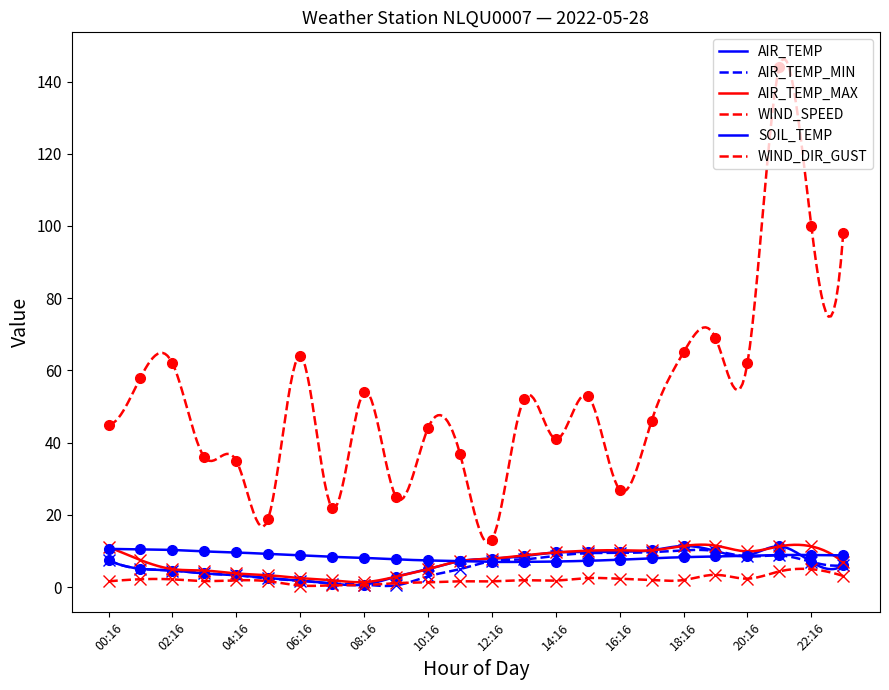

Reading right to left, list all the values displayed in this chart.

AIR_TEMP: 23:16=6.1	22:16=7.0	21:16=11.3	20:16=8.8	19:16=10.0	18:16=11.4	17:16=10.2	16:16=9.8	15:16=9.7	14:16=9.6	13:16=8.6	12:16=7.9	11:16=7.2	10:16=5.0	09:16=2.9	08:16=0.7	07:16=1.0	06:16=1.8	05:16=2.5	04:16=3.3	03:16=3.8	02:16=4.6	01:16=5.1	00:16=7.5
AIR_TEMP_MIN: 23:16=6.1	22:16=7.0	21:16=8.8	20:16=8.5	19:16=10.0	18:16=10.2	17:16=9.7	16:16=9.5	15:16=9.4	14:16=8.7	13:16=7.7	12:16=7.2	11:16=5.0	10:16=3.0	09:16=0.5	08:16=0.7	07:16=1.0	06:16=1.8	05:16=2.4	04:16=3.3	03:16=3.8	02:16=4.6	01:16=5.1	00:16=7.5
AIR_TEMP_MAX: 23:16=6.9	22:16=11.3	21:16=11.3	20:16=9.9	19:16=11.5	18:16=11.4	17:16=10.2	16:16=10.2	15:16=10.1	14:16=9.6	13:16=8.8	12:16=7.9	11:16=7.2	10:16=5.0	09:16=2.9	08:16=1.4	07:16=1.9	06:16=2.5	05:16=3.3	04:16=3.8	03:16=4.6	02:16=5.0	01:16=7.5	00:16=11.1
WIND_SPEED: 23:16=3.1	22:16=5.0	21:16=4.4	20:16=2.4	19:16=3.4	18:16=2.0	17:16=2.0	16:16=2.3	15:16=2.5	14:16=1.8	13:16=1.9	12:16=1.6	11:16=1.6	10:16=1.3	09:16=1.1	08:16=0.6	07:16=0.5	06:16=0.4	05:16=1.6	04:16=1.9	03:16=1.7	02:16=2.2	01:16=2.2	00:16=1.6
SOIL_TEMP: 23:16=8.8	22:16=8.9	21:16=8.9	20:16=8.7	19:16=8.5	18:16=8.3	17:16=8.0	16:16=7.6	15:16=7.3	14:16=7.1	13:16=7.0	12:16=7.0	11:16=7.2	10:16=7.4	09:16=7.7	08:16=8.1	07:16=8.4	06:16=8.8	05:16=9.2	04:16=9.6	03:16=9.9	02:16=10.3	01:16=10.5	00:16=10.6
WIND_DIR_GUST: 23:16=98.0	22:16=100.0	21:16=144.0	20:16=62.0	19:16=69.0	18:16=65.0	17:16=46.0	16:16=27.0	15:16=53.0	14:16=41.0	13:16=52.0	12:16=13.0	11:16=37.0	10:16=44.0	09:16=25.0	08:16=54.0	07:16=22.0	06:16=64.0	05:16=19.0	04:16=35.0	03:16=36.0	02:16=62.0	01:16=58.0	00:16=45.0